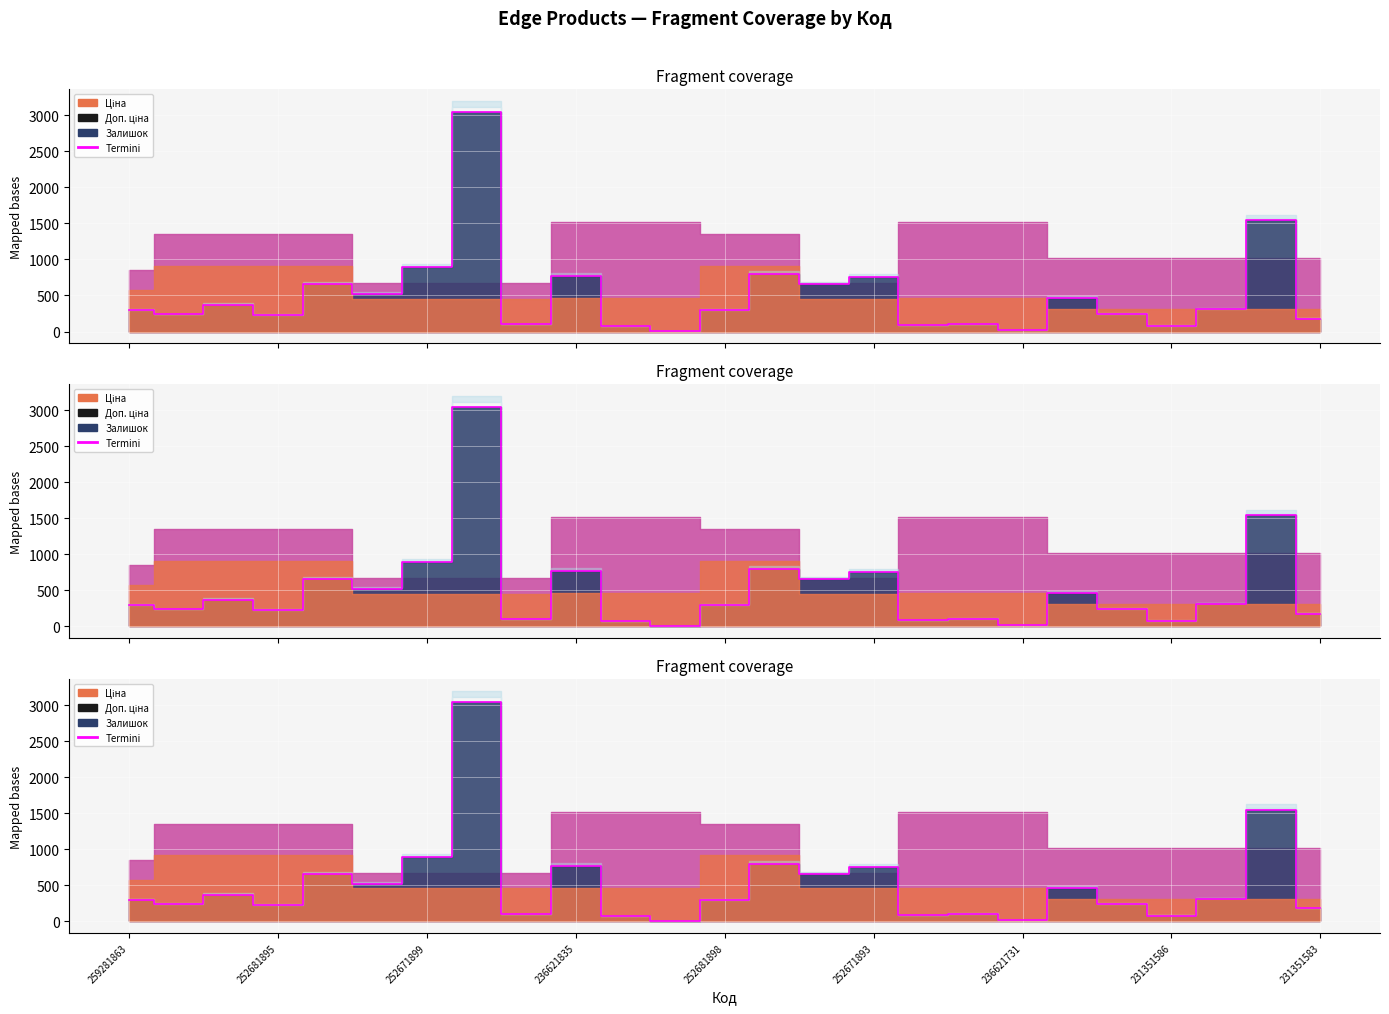

Is it true that the value at 10 is 34?

False